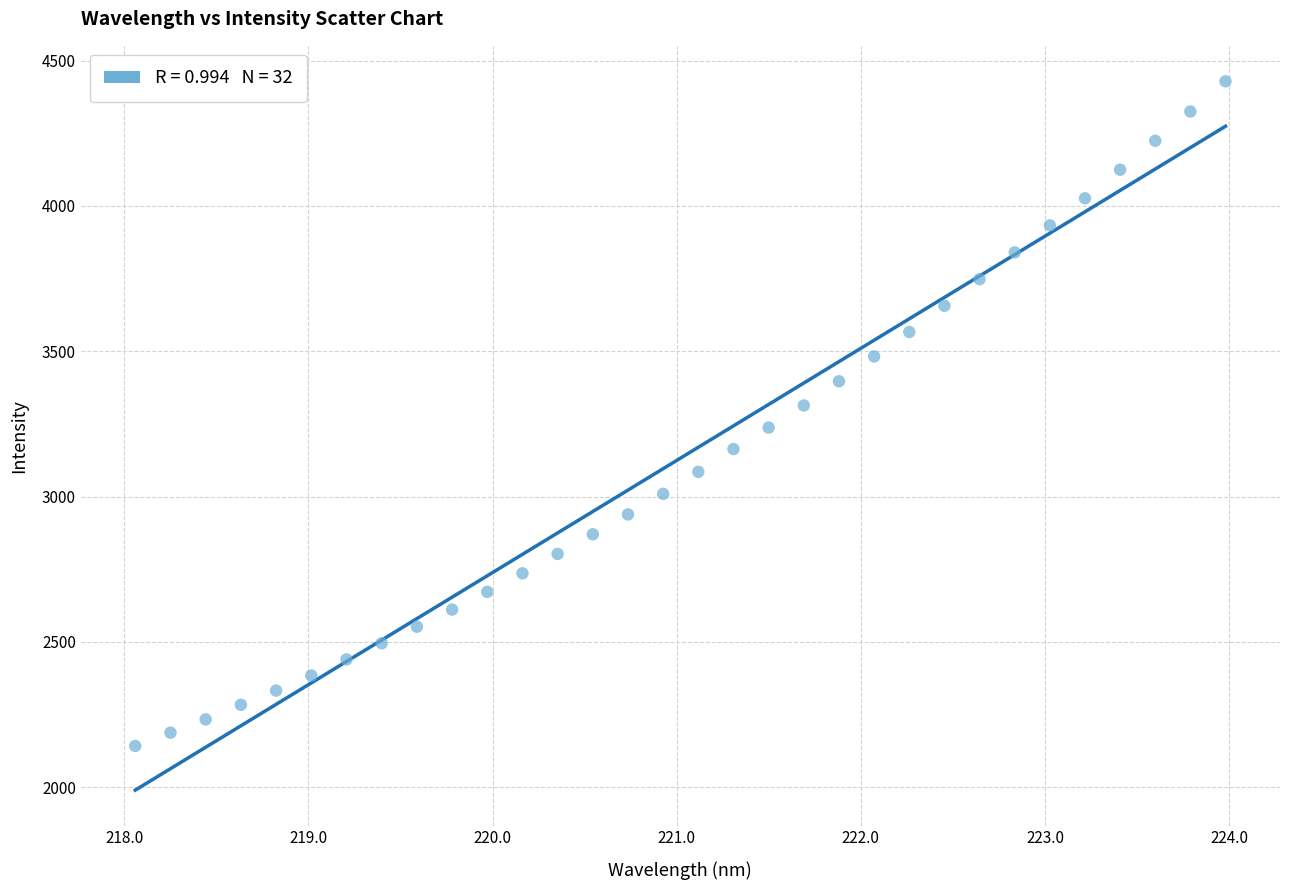

What is the range of X values (max minus min)?

5.9